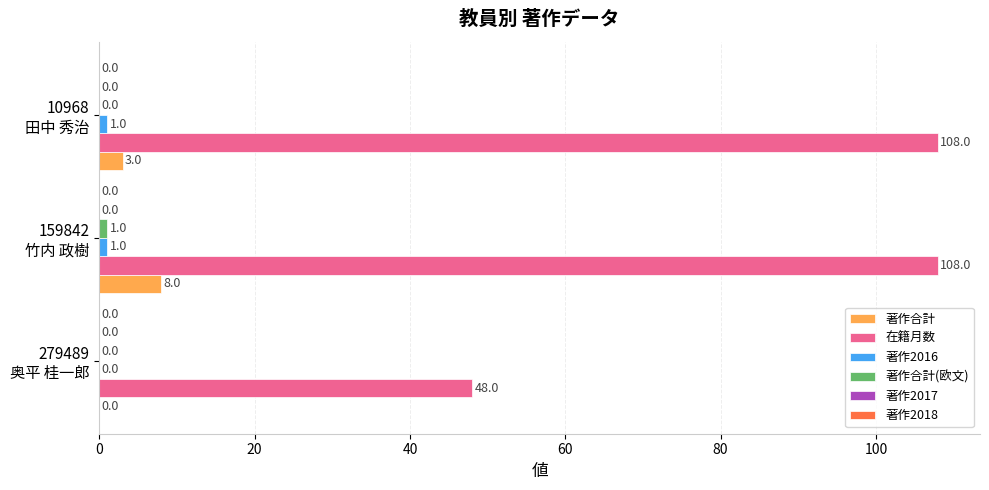

What is the maximum value shown in the chart?

108